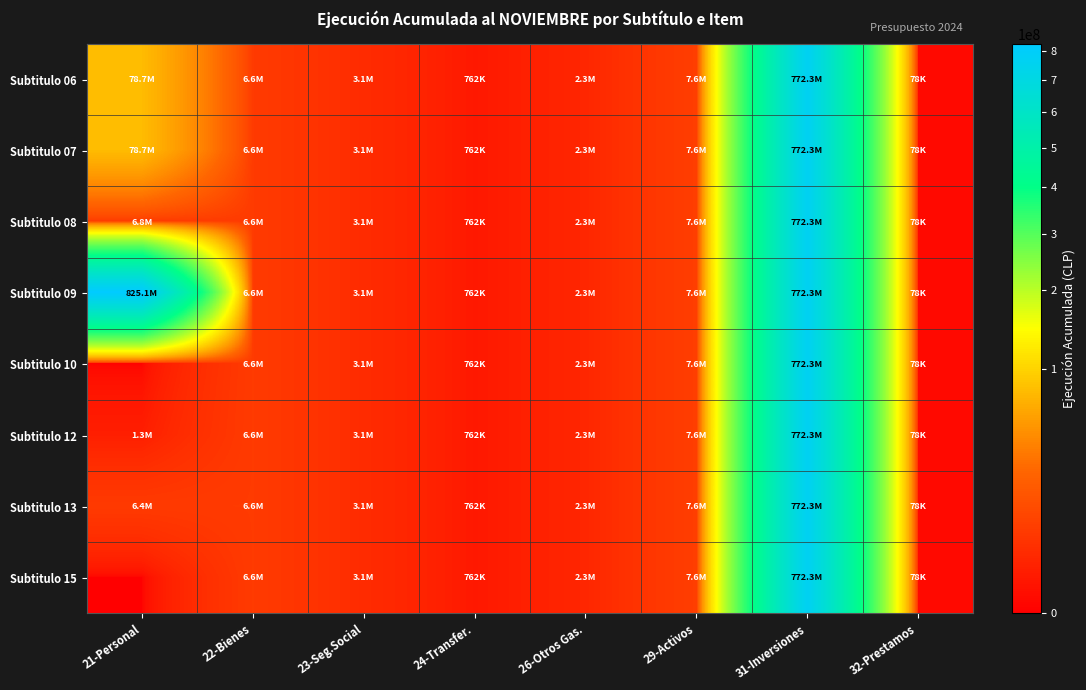

What is the maximum value shown in the chart?

825079383